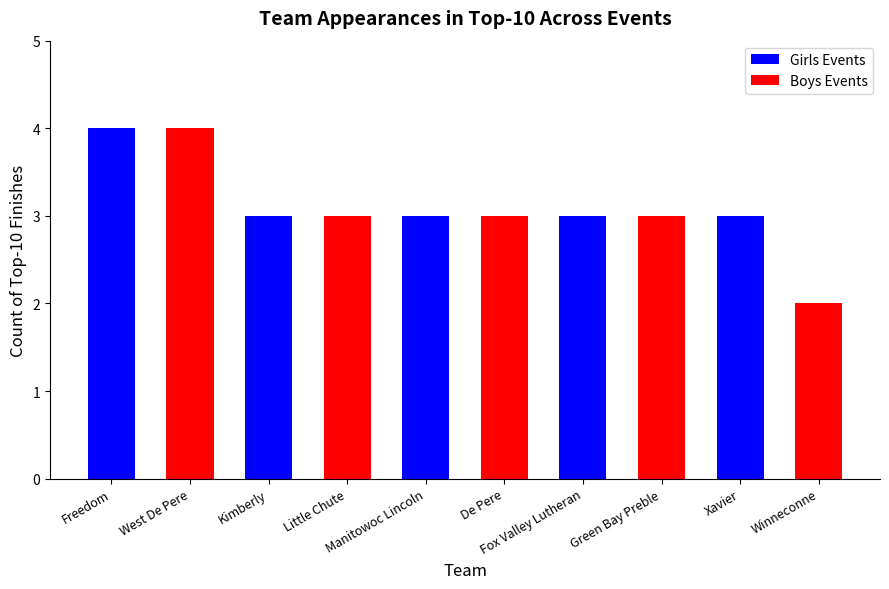

What is the sum of the values at Winneconne and Fox Valley Lutheran?

5